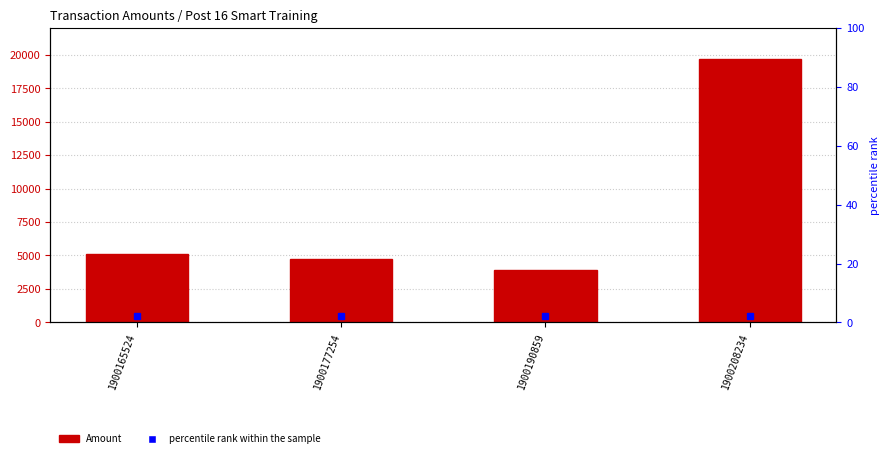

What is the greatest value displayed?

19726